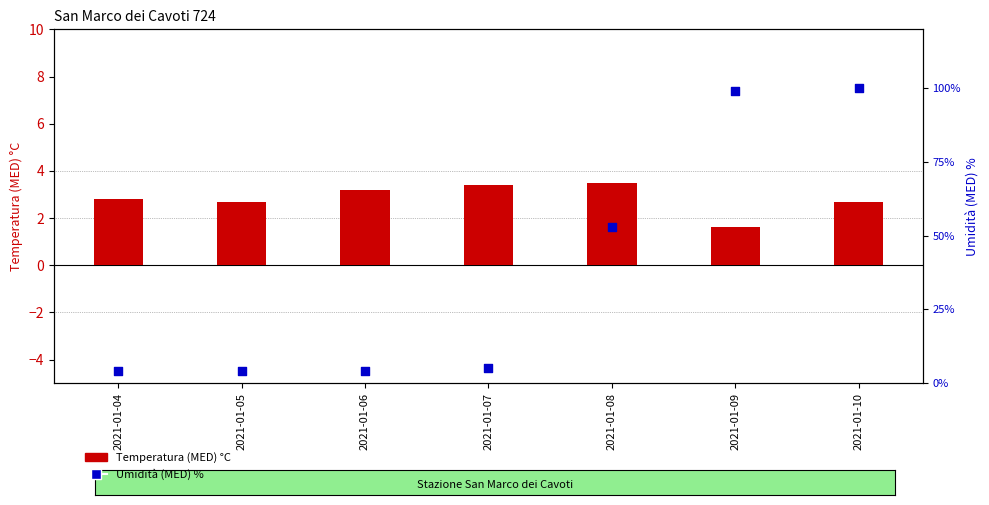

Which series contains the highest Y value?

Umidità (MED) %